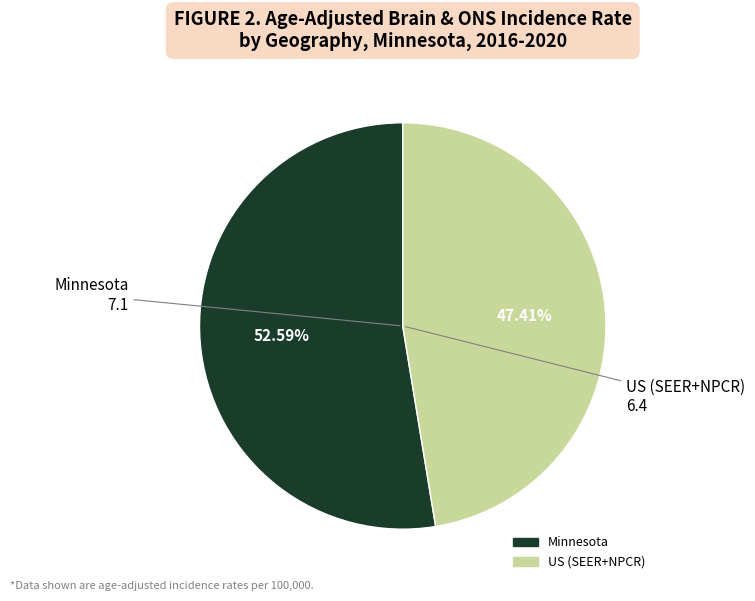

To the nearest percent, what is the combined percentage of Minnesota and US (SEER+NPCR)?

100%